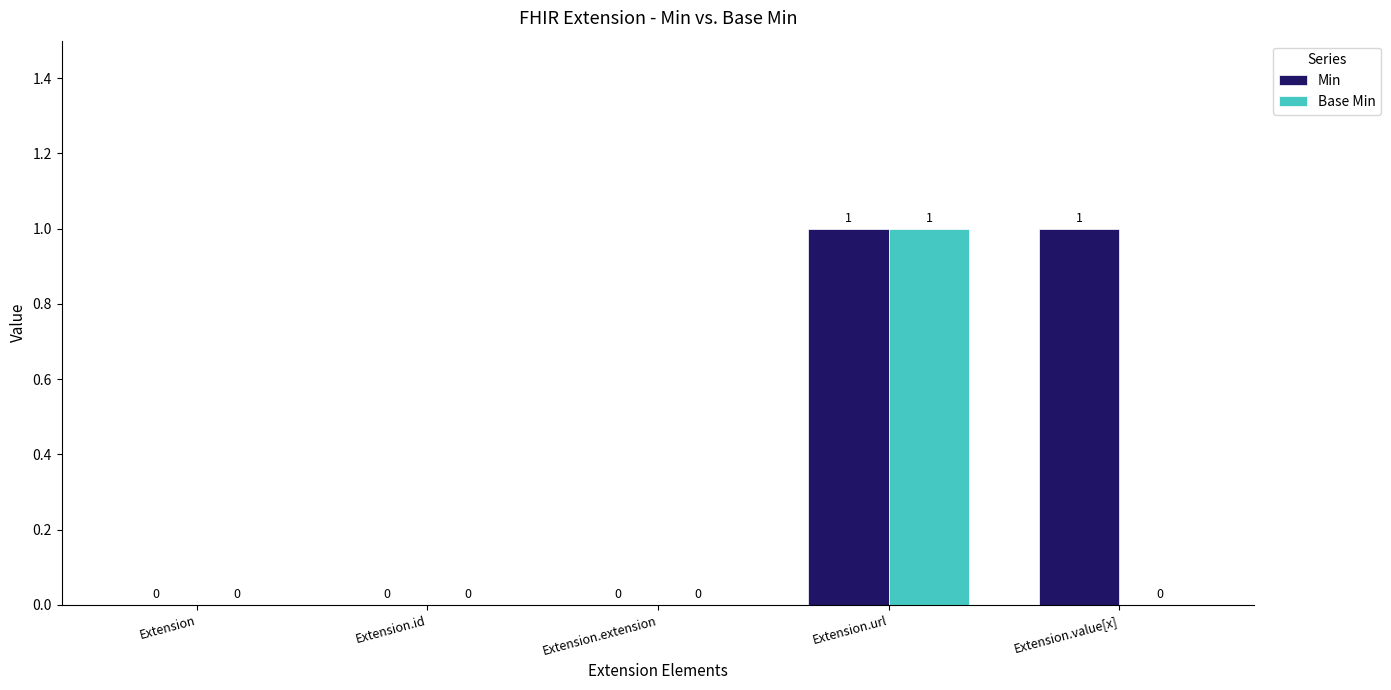

At which category is the sum across all series the highest?

Extension.url